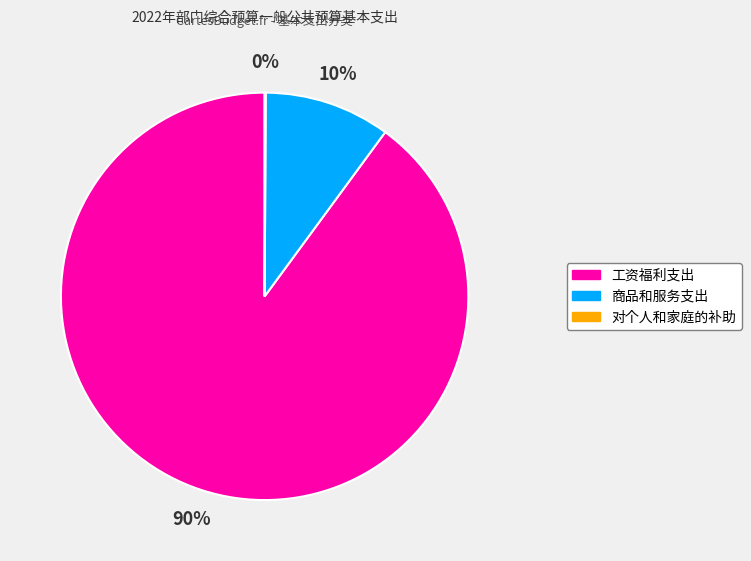

Which slice represents more than half of the pie?

工资福利支出